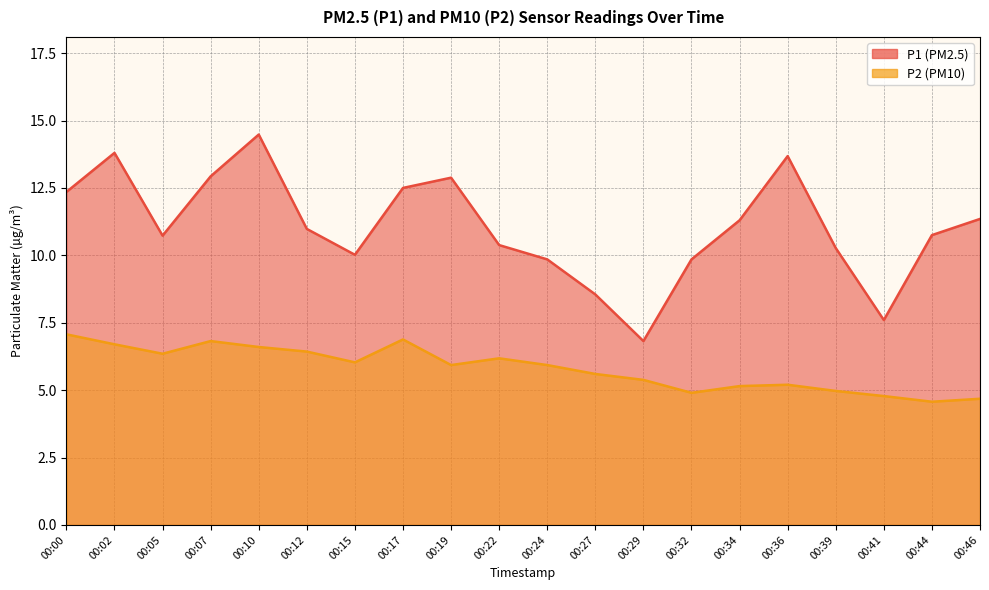

What are all the series names shown in the legend?

P1, P2